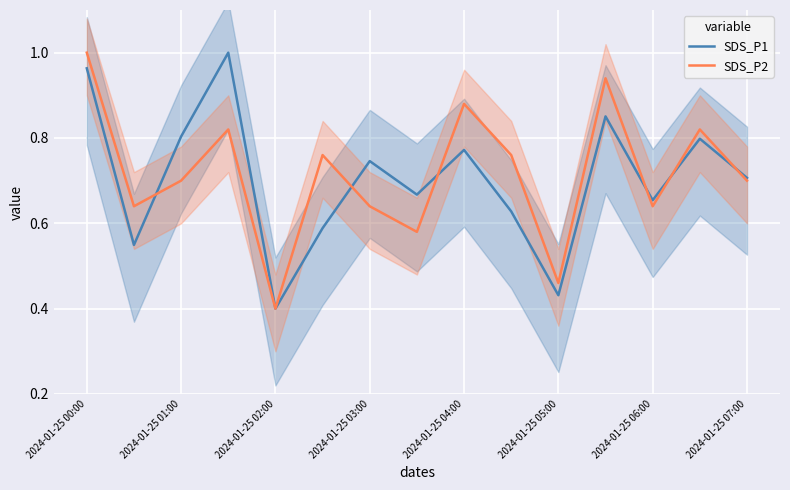

What is the sum of the SDS_P1 values at 2024-01-25 07:00 and 2024-01-25 03:00?

1.5